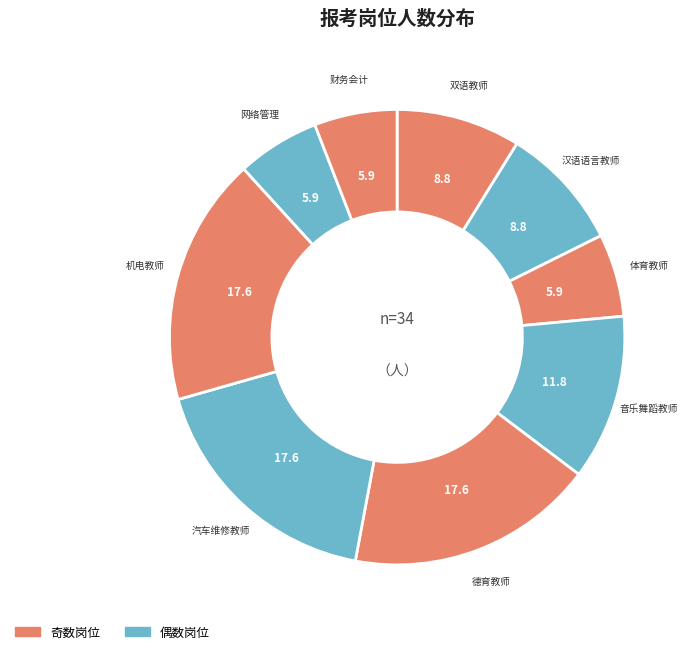

Do 双语教师 and 财务会计 together represent more than half of the pie?

No